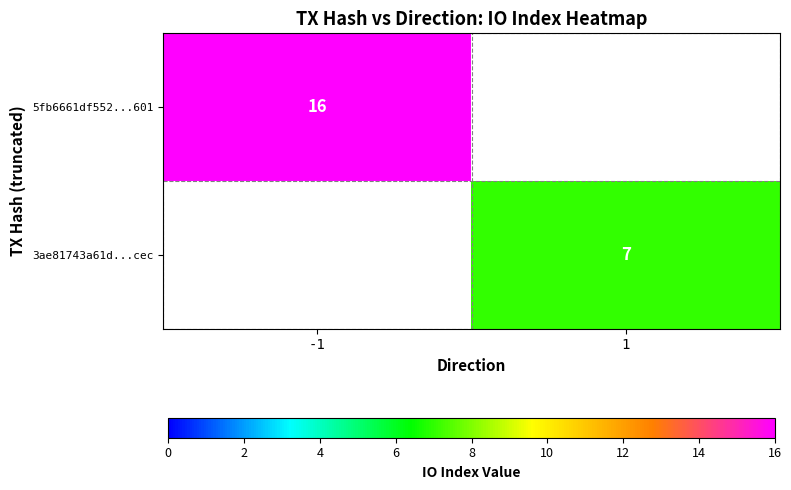

Is it true that 5fb6661df552...601 equals 16 at -1?

True